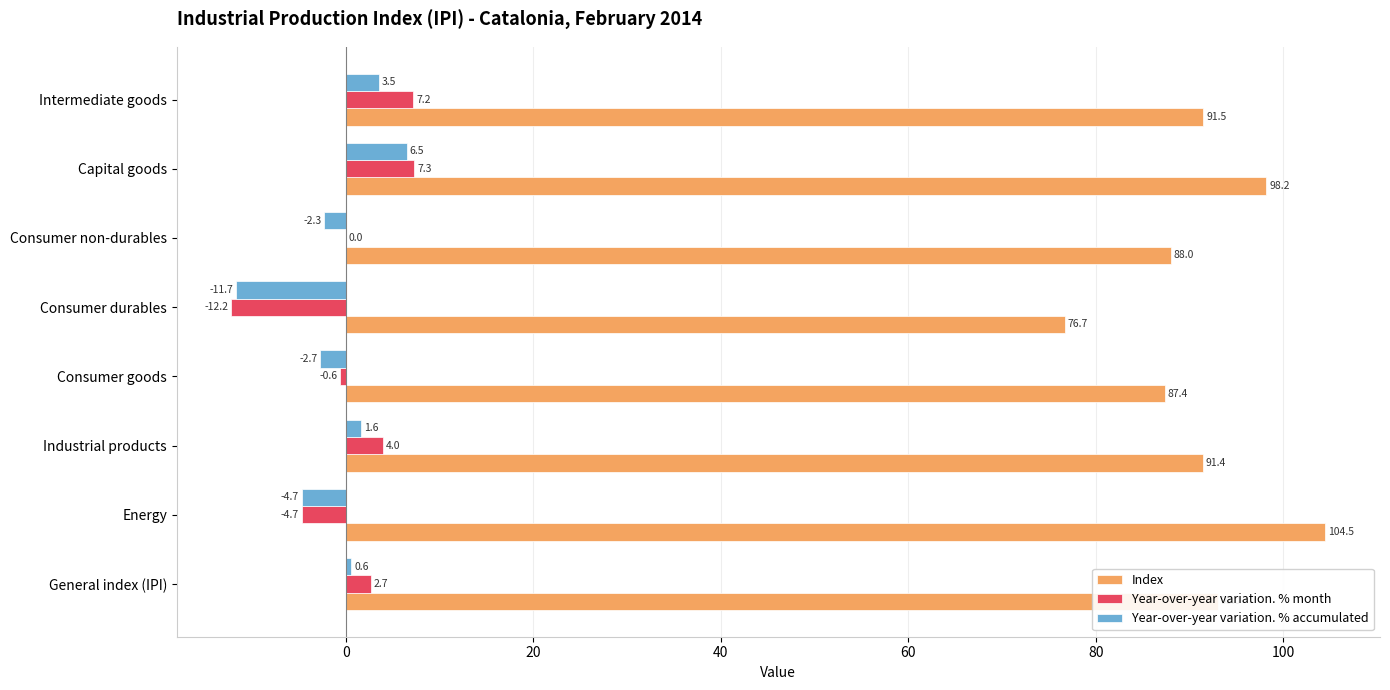

What is the sum of all Year-over-year variation. % month values?

3.7